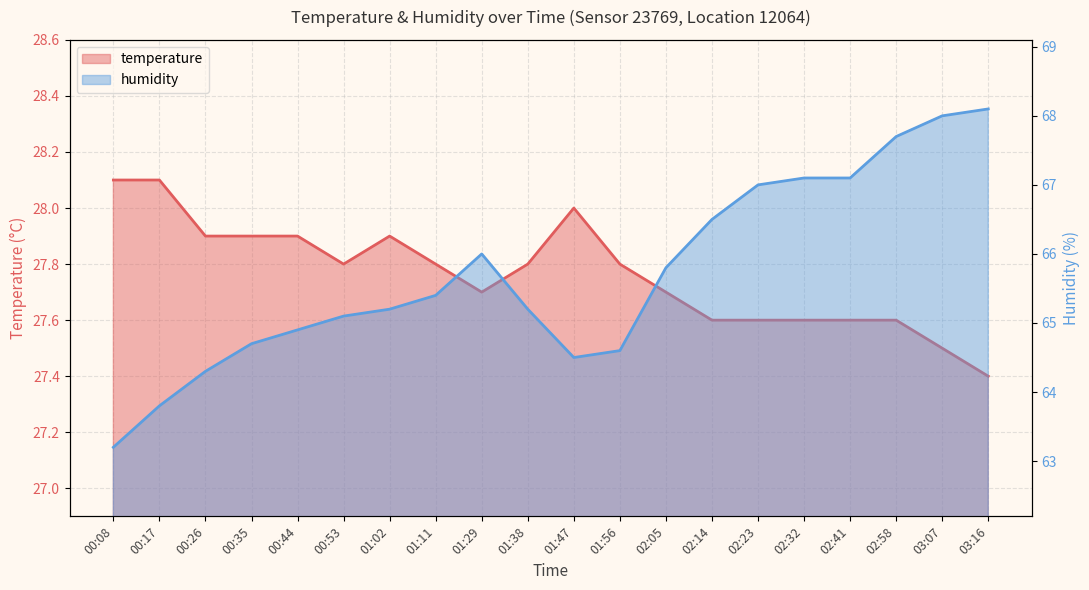

How many lines are shown in the chart?

2